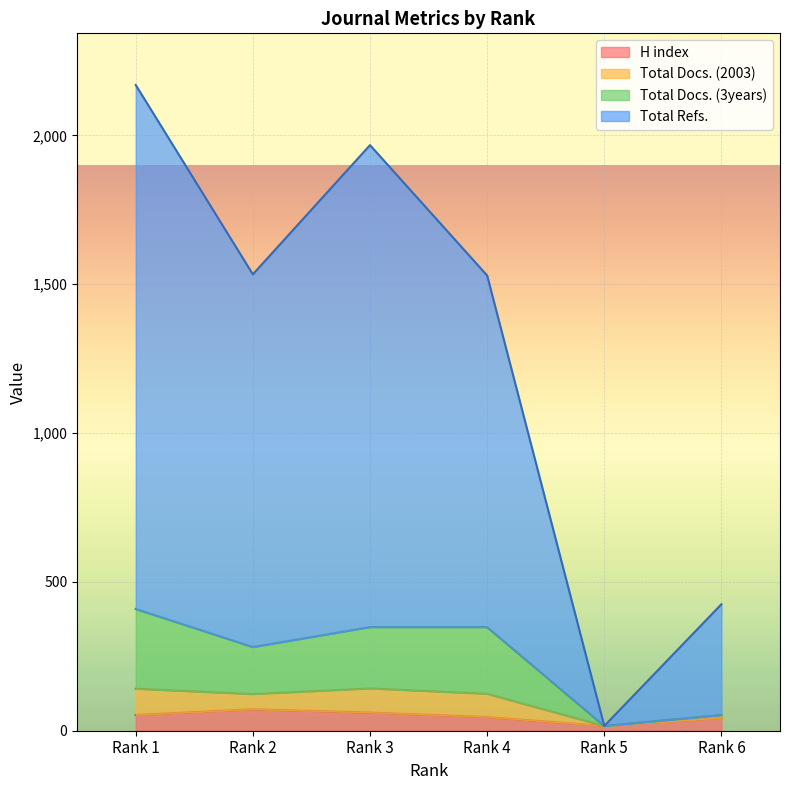

What is the maximum value for H index?

72